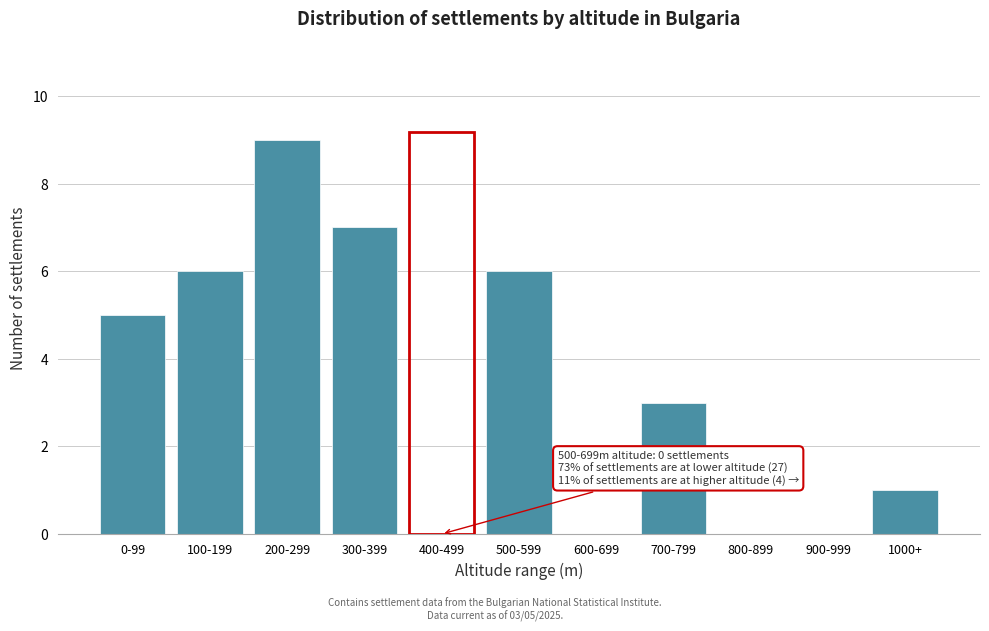

Reading right to left, extract all data points from this chart.

1000+=1	900-999=0	800-899=0	700-799=3	600-699=0	500-599=6	400-499=0	300-399=7	200-299=9	100-199=6	0-99=5